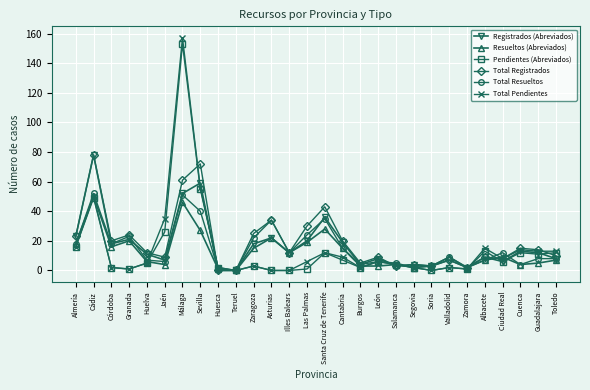

Is this an area chart (filled region under the line)?

No